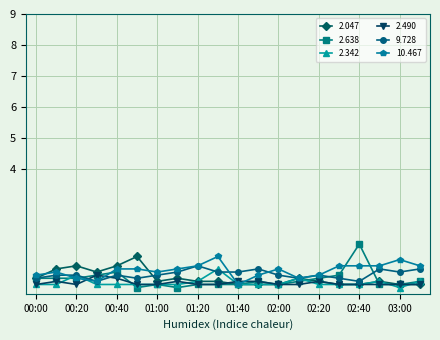

What is the minimum value for 2.047?

0.3